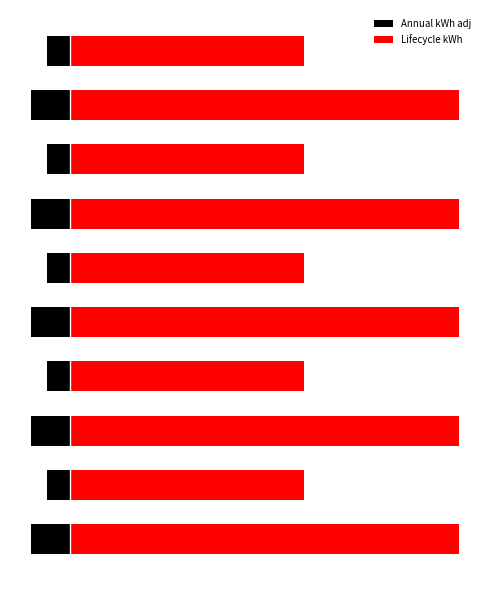

Reading left to right, transcribe all the data shown in this chart.

Annual kWh adj: -18.0	-10.8	-18.0	-10.8	-18.0	-10.8	-18.0	-10.8	-18.0	-10.8
Lifecycle kWh: 180.0	108.5	180.0	108.5	180.0	108.5	180.0	108.5	180.0	108.5